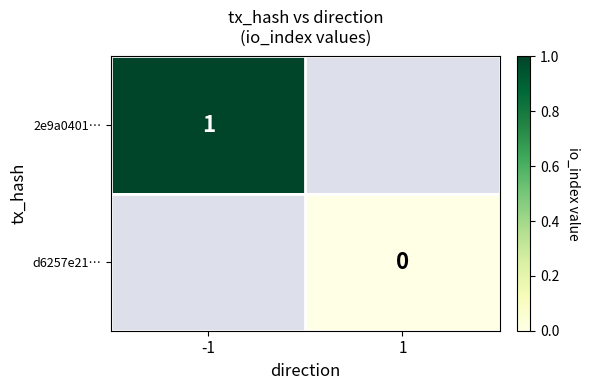

The 2e9a0401… series shows 1 at -1. True or false?

True